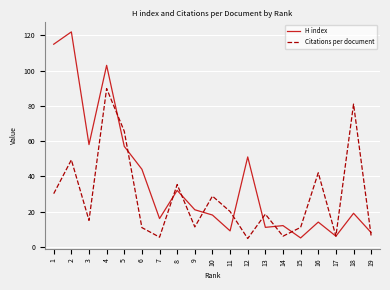

How many series are shown in this chart?

2